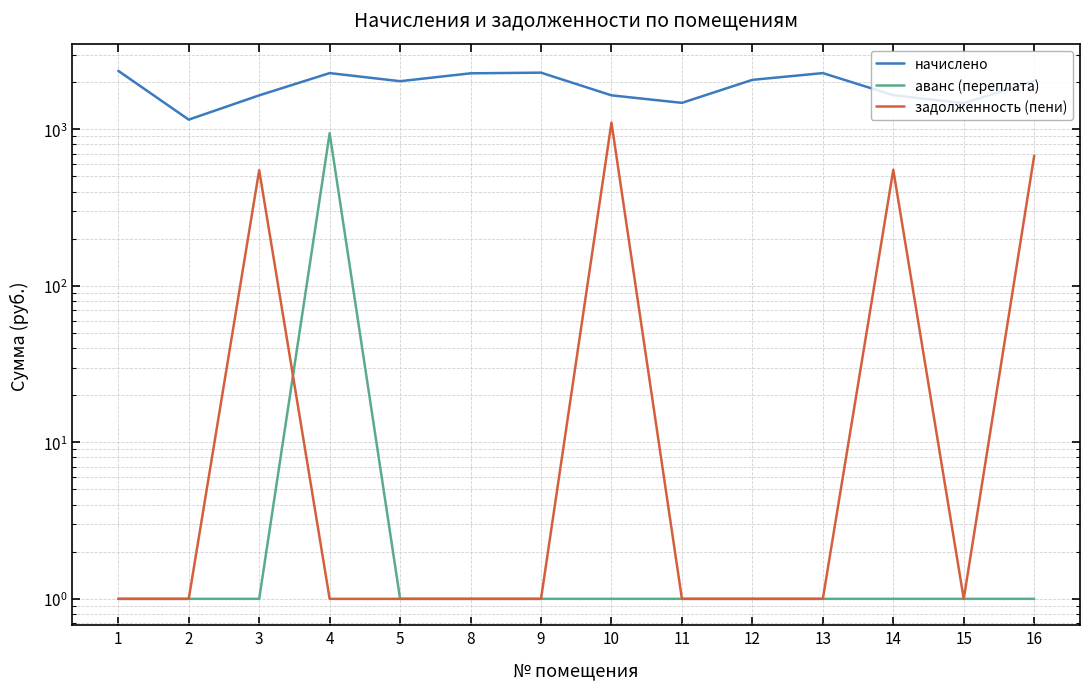

Reading left to right, transcribe all the data shown in this chart.

начислено: 1=2361.9	2=1152.1	3=1647.0	4=2284.9	5=2028.3	8=2277.6	9=2299.6	10=1647.0	11=1474.7	12=2068.6	13=2284.9	14=1650.7	15=1467.4	16=2032.0
аванс (переплата): 1=1.0	2=1.0	3=1.0	4=944.4	5=1.0	8=1.0	9=1.0	10=1.0	11=1.0	12=1.0	13=1.0	14=1.0	15=1.0	16=1.0
задолженность (пени): 1=1.0	2=1.0	3=547.9	4=1.0	5=1.0	8=1.0	9=1.0	10=1102.6	11=1.0	12=1.0	13=1.0	14=550.9	15=1.0	16=678.0